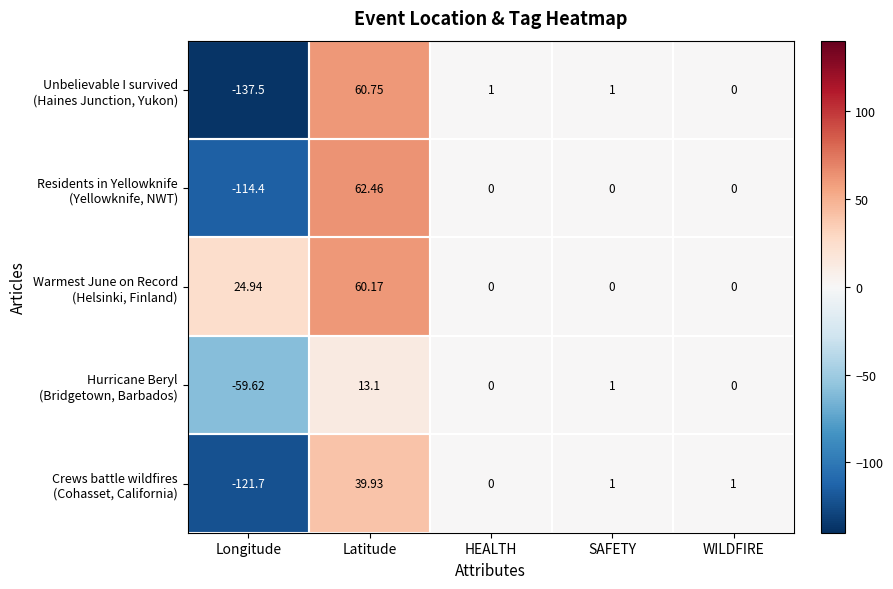

At which category does the chart reach its peak across all series?

Latitude